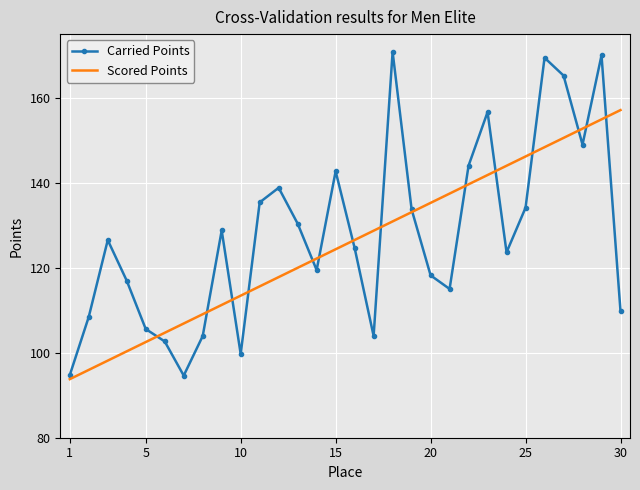

Which series ends up on top after the final intersection of Scored Points and Carried Points?

Scored Points